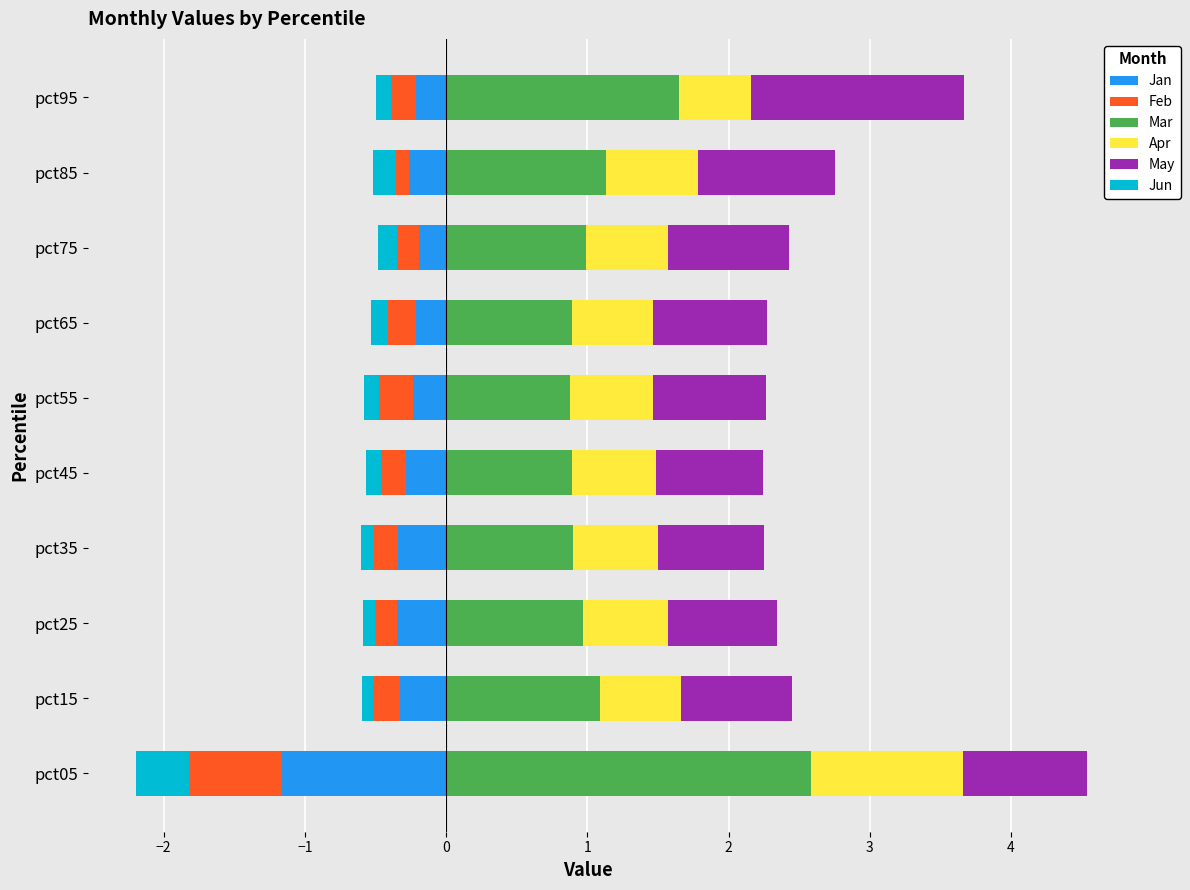

Is it true that Mar equals 1.0 at pct75?

True